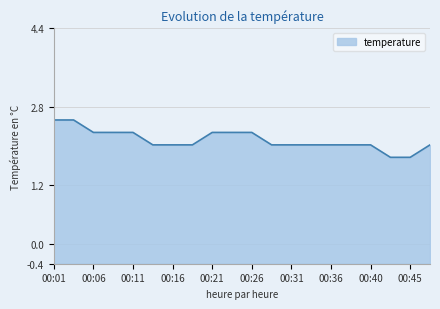

At which category does the chart reach its minimum across all series?

00:43